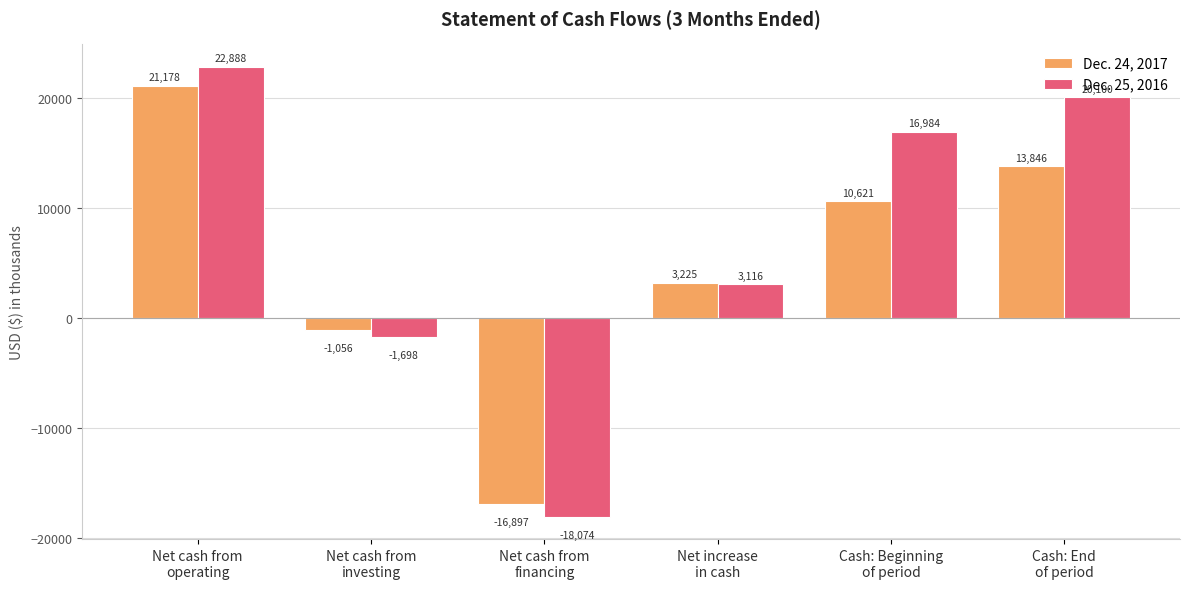

How many groups of bars are there?

6